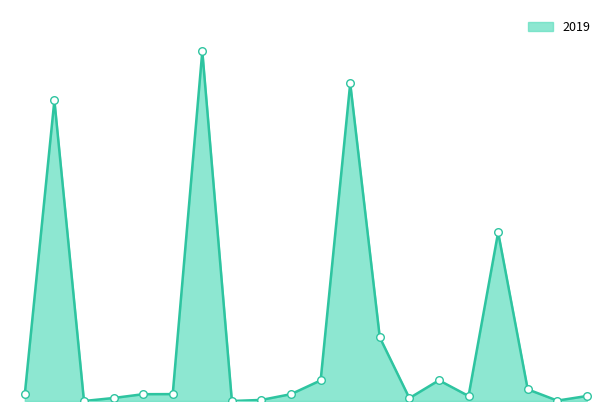

Does the chart have visible grid lines?

No